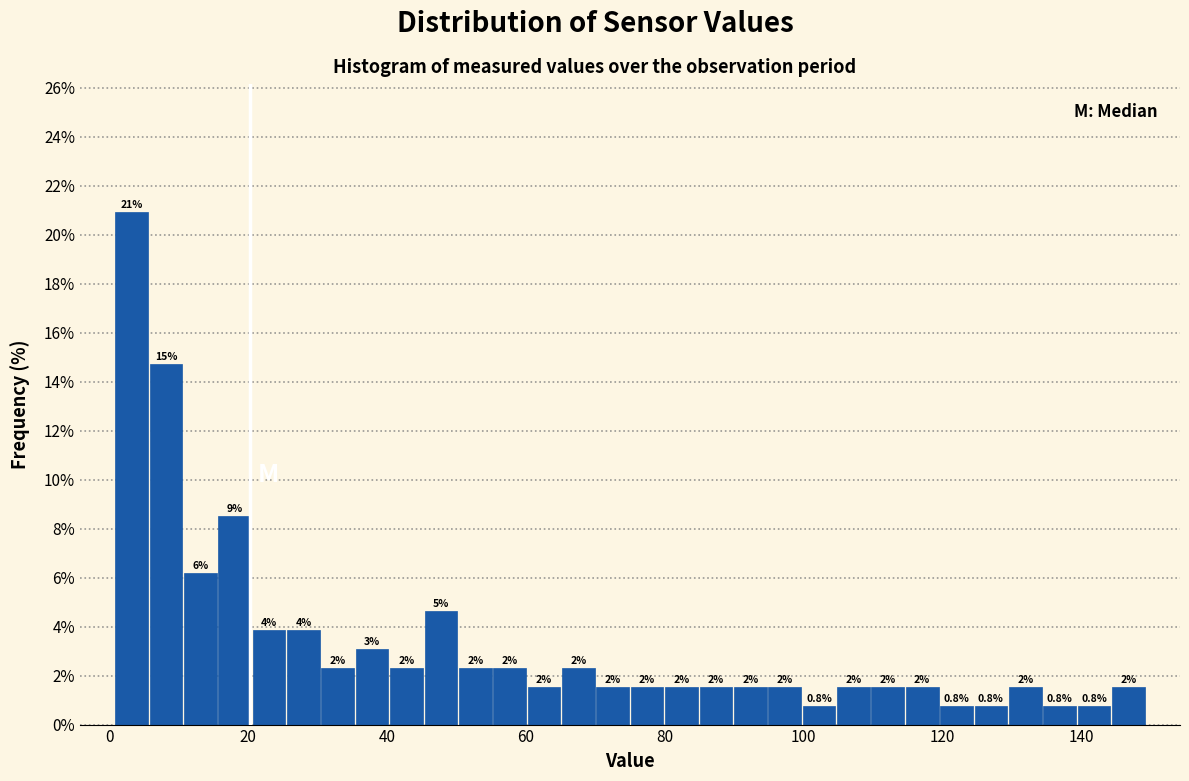

Around what value on the x-axis is the tallest bar? Give the approximate position of its centre, as read against the axis.

4